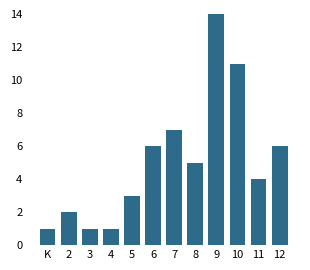

Reading left to right, list all the values displayed in this chart.

1	2	1	1	3	6	7	5	14	11	4	6